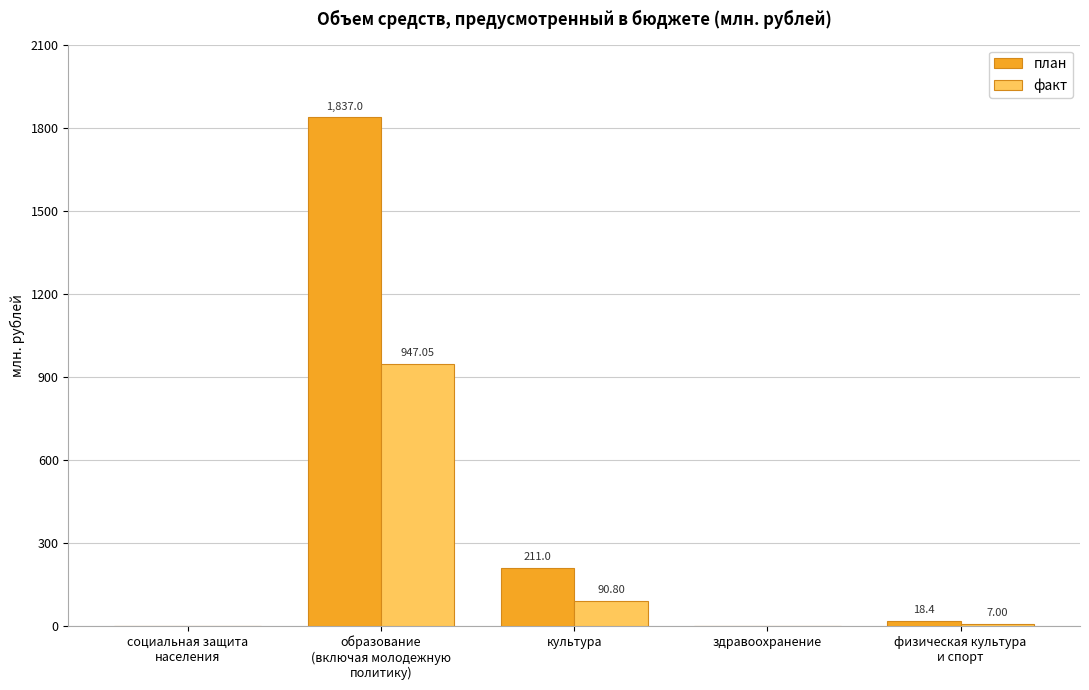

What is the greatest value displayed?

1837.0